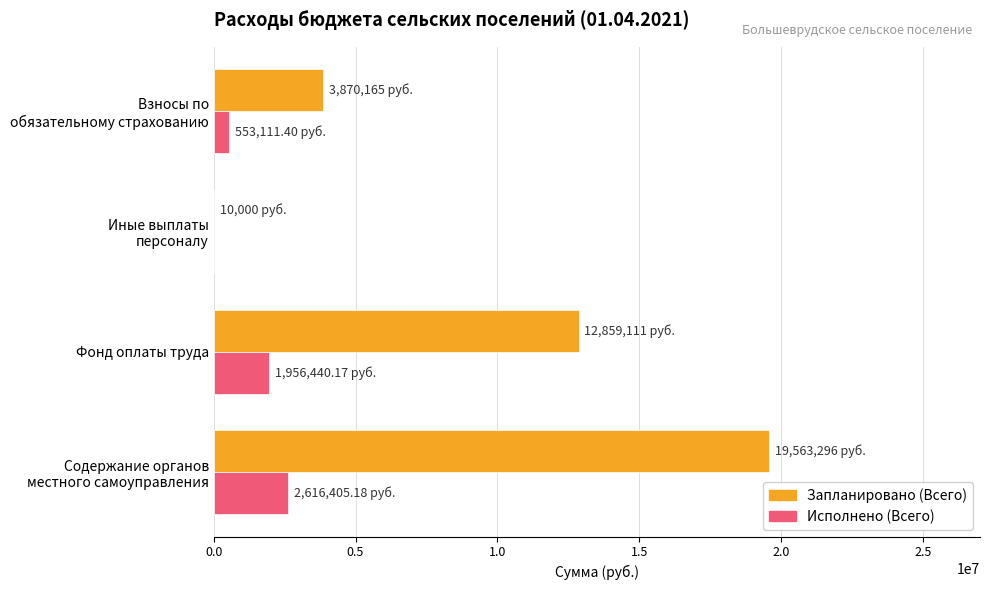

Which series has the largest total across all categories?

Запланировано (Всего)